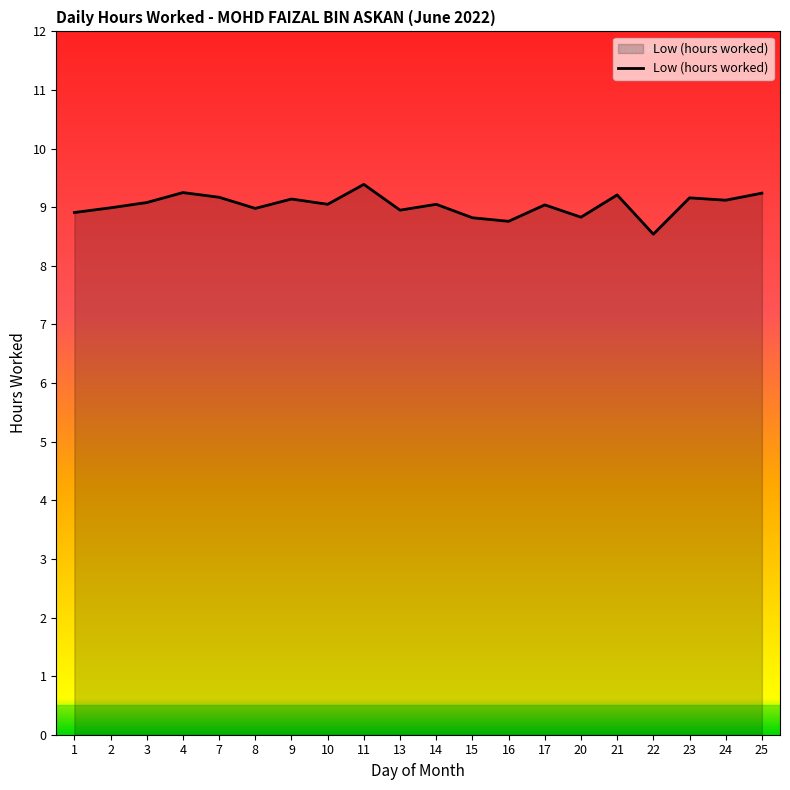

What is the minimum value shown in the chart?

8.5